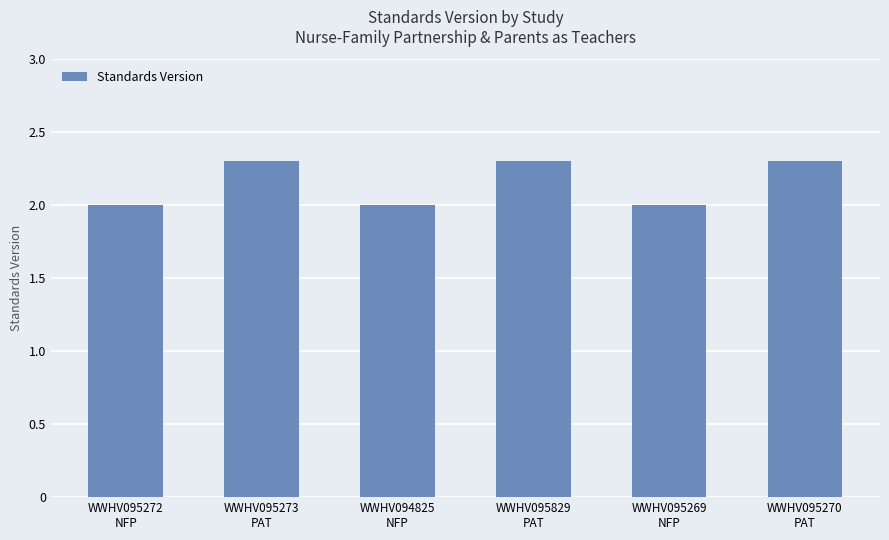

True or false: the data shows 2.0 at WWHV094825
NFP.

True